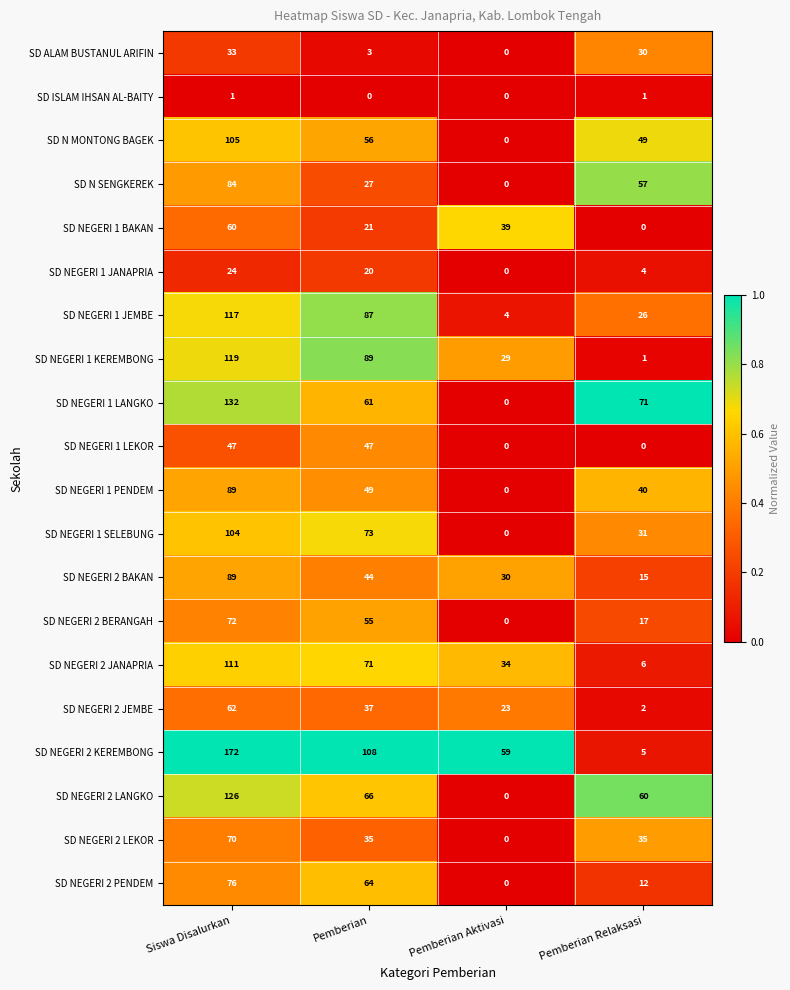

What is the average value of the SD NEGERI 2 JANAPRIA series?

56